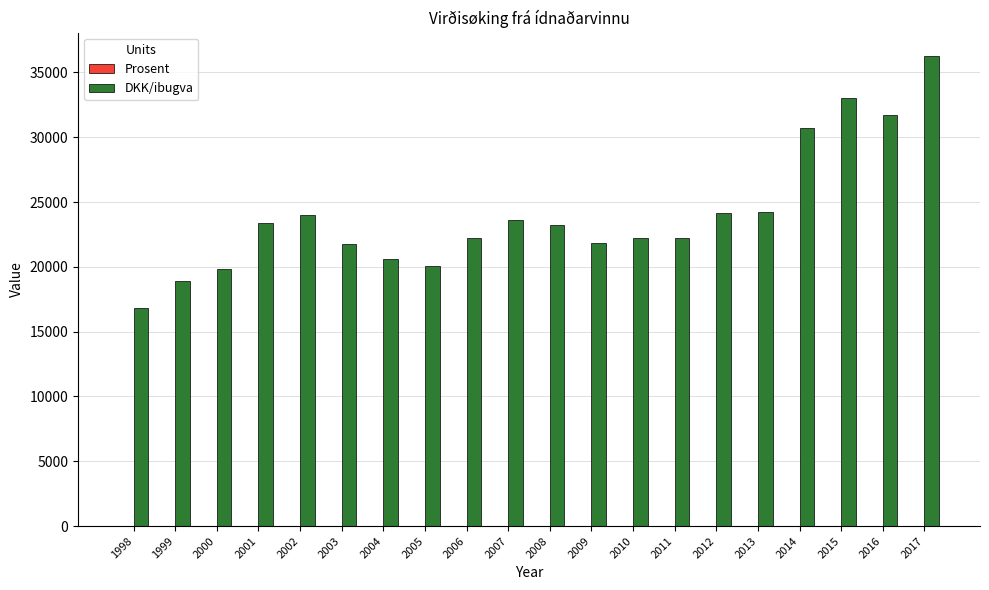

Which series changed the most between 1998 and 2009?

DKK/ibugva